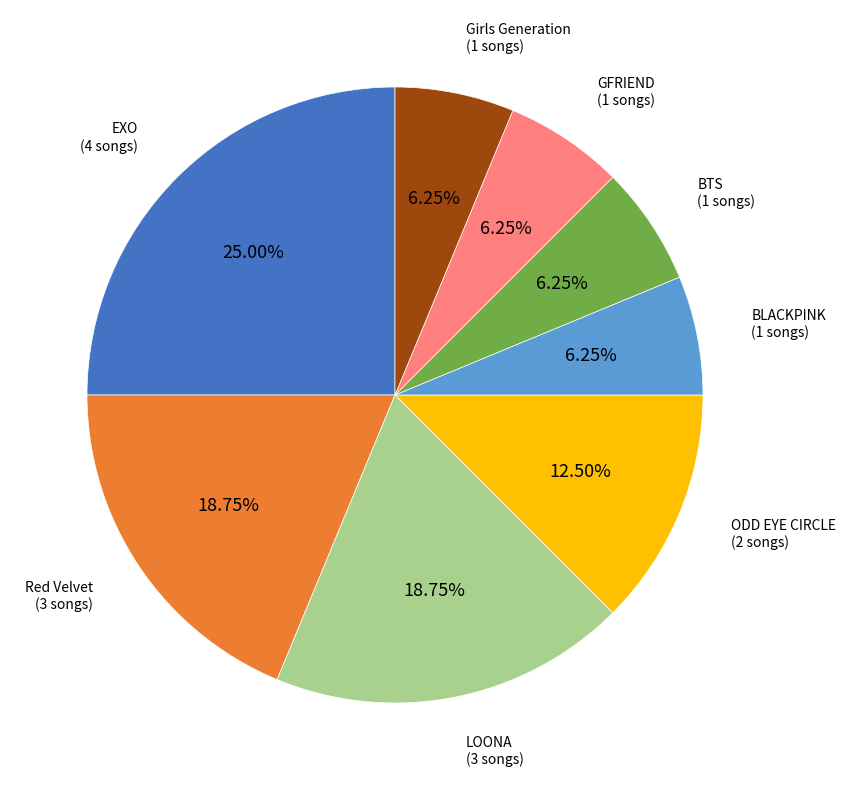

Does any single category account for the majority?

No